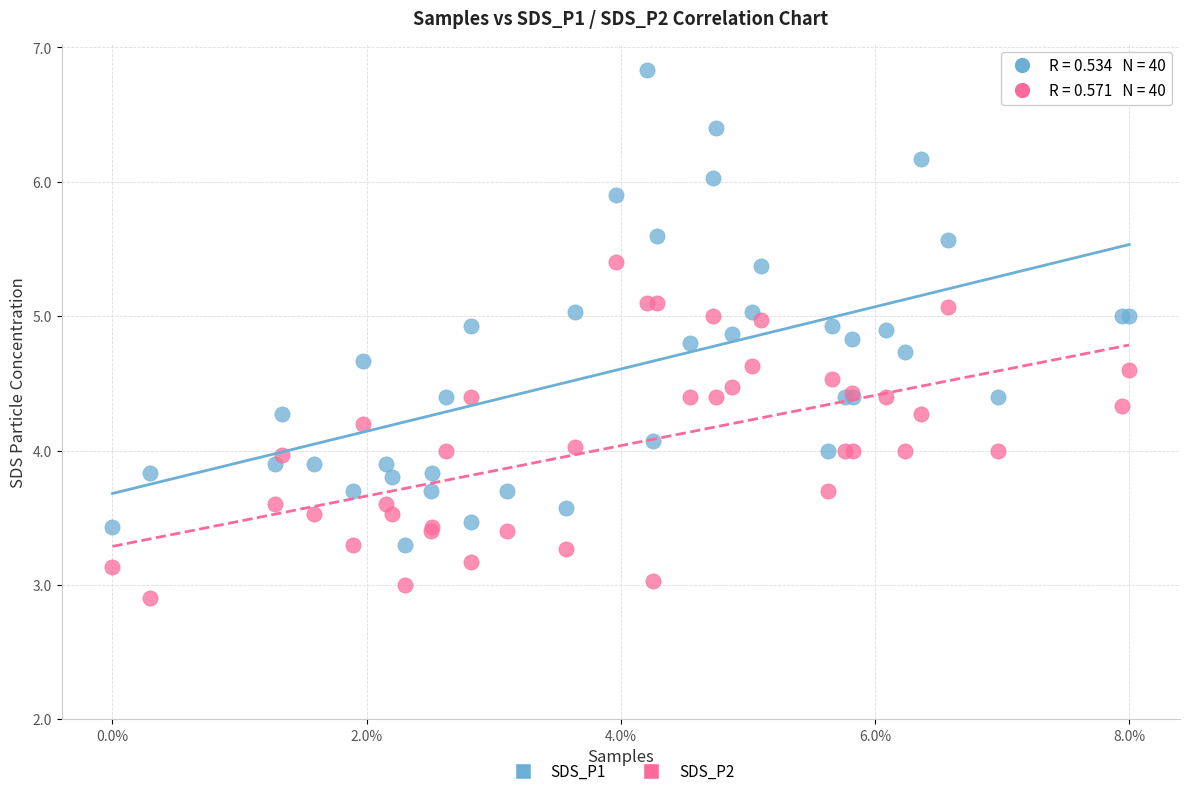

What are all the series names shown in the legend?

SDS_P1, SDS_P2